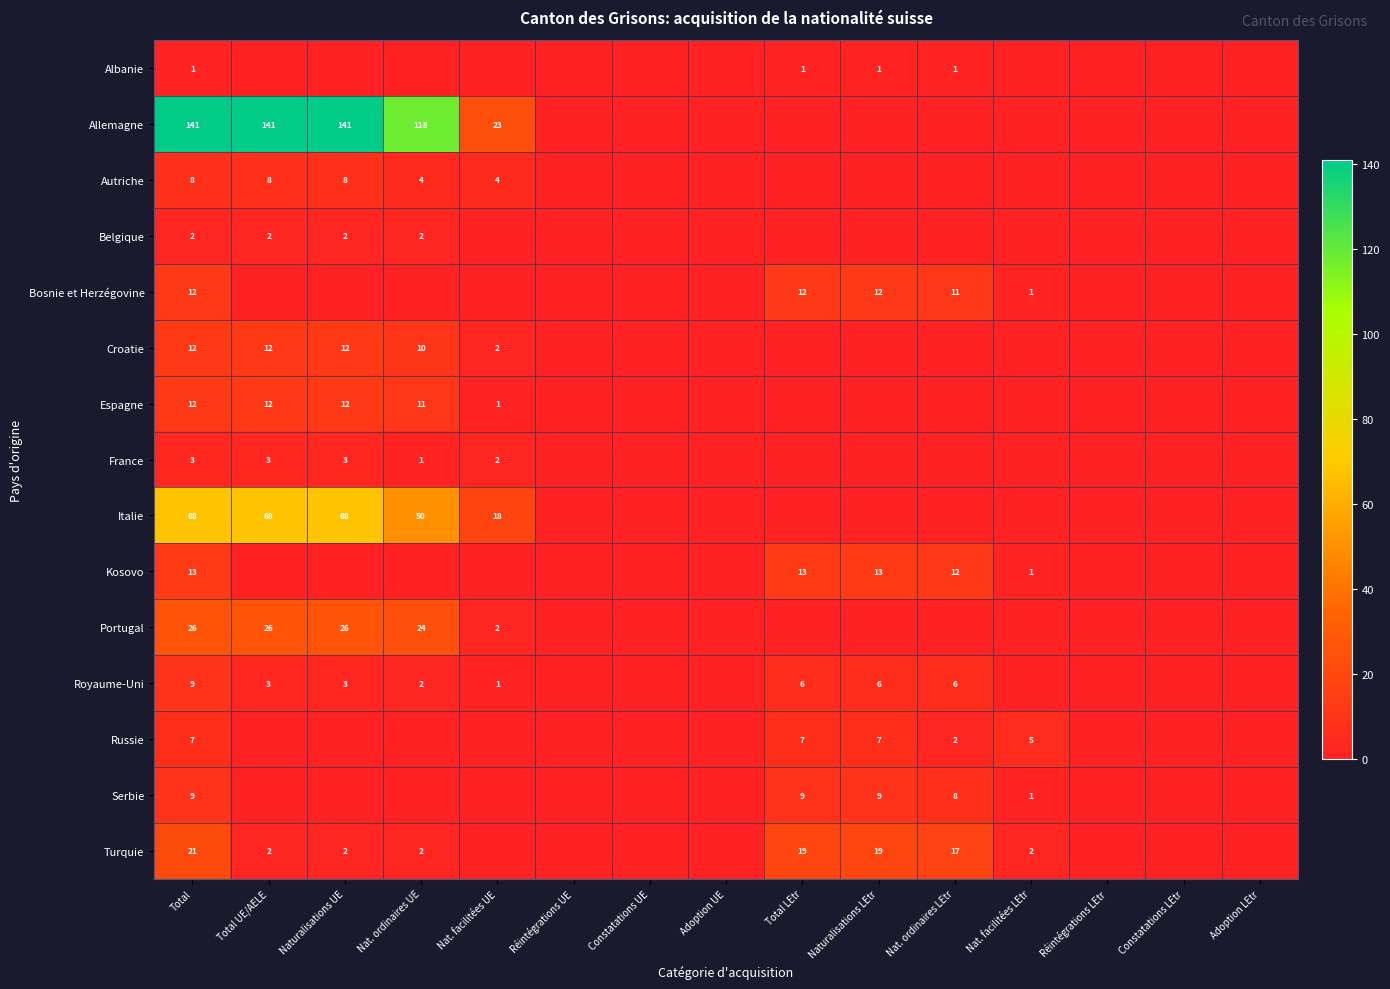

How many series are shown in this chart?

15